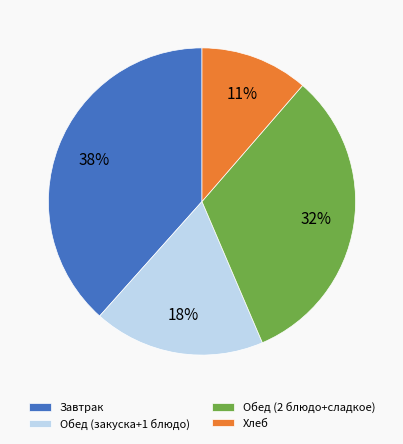

How many segments does this pie chart have?

4